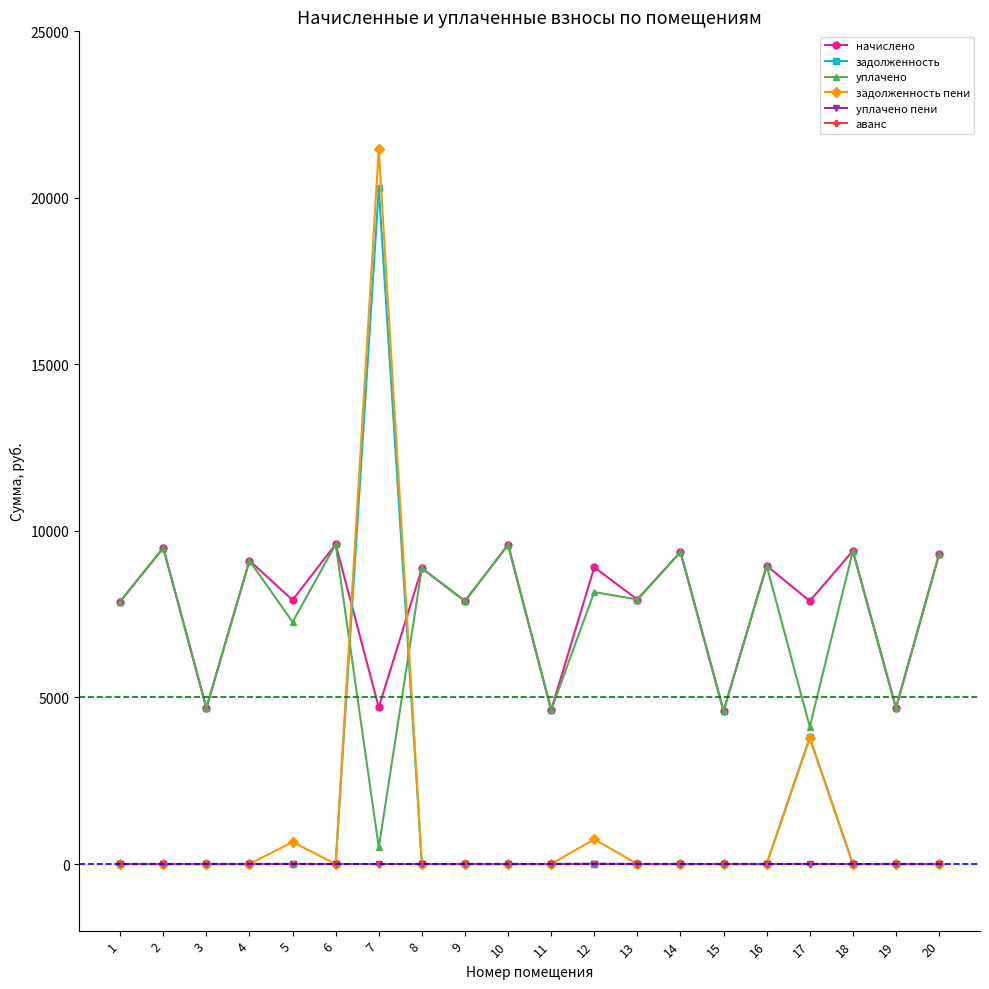

How many categories are shown in the chart?

20